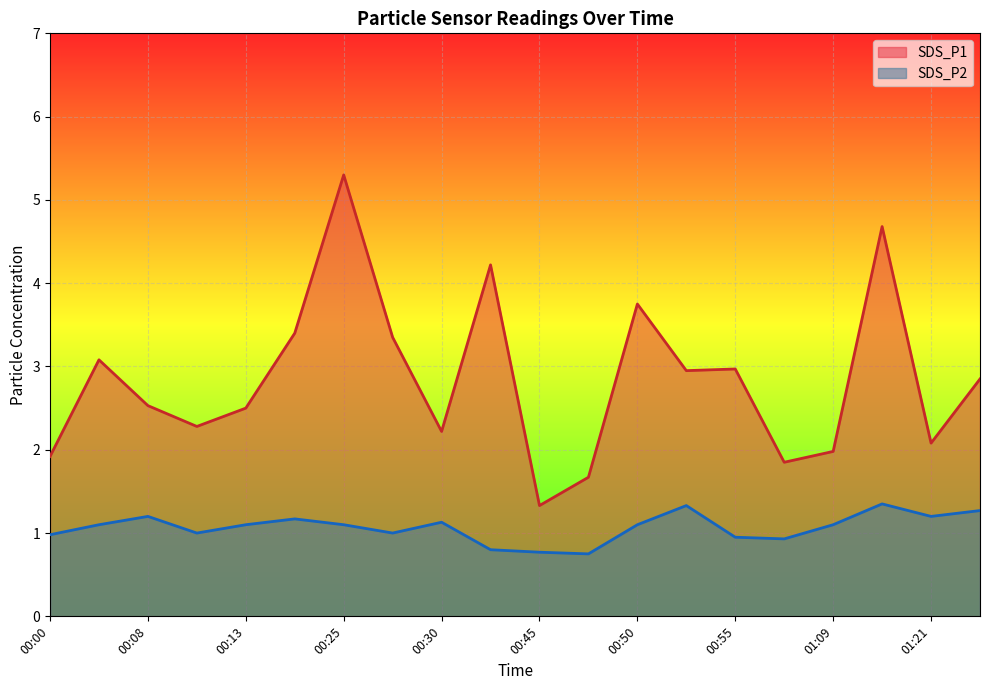

What is the sum of all SDS_P2 values?

21.3